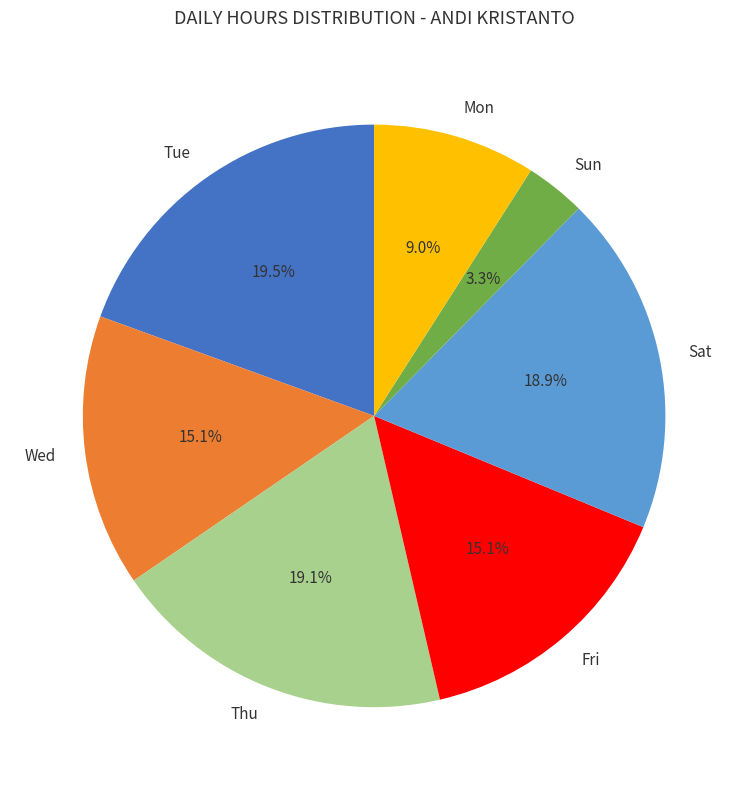

What is the total percentage of Thu and Sun?

22.4%